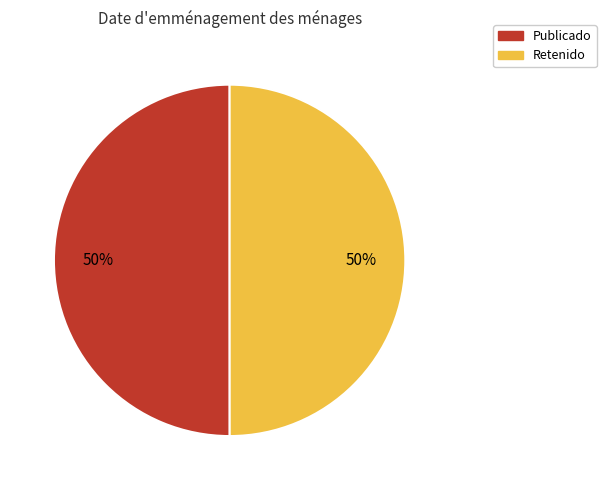

How many segments does this pie chart have?

2